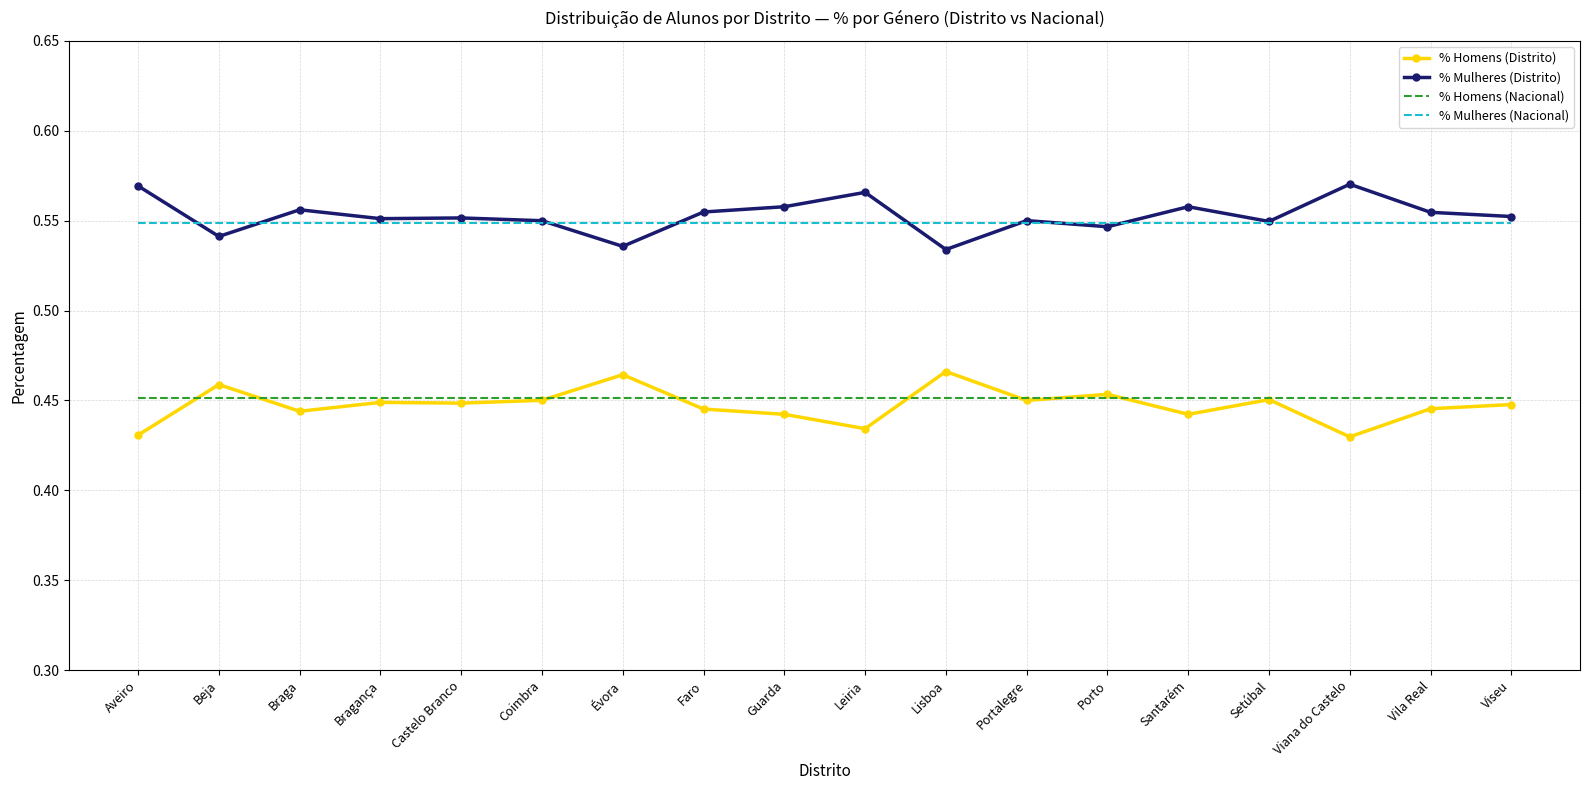

True or false: % Homens (Distrito) and % Mulheres (Nacional) intersect in this chart.

False